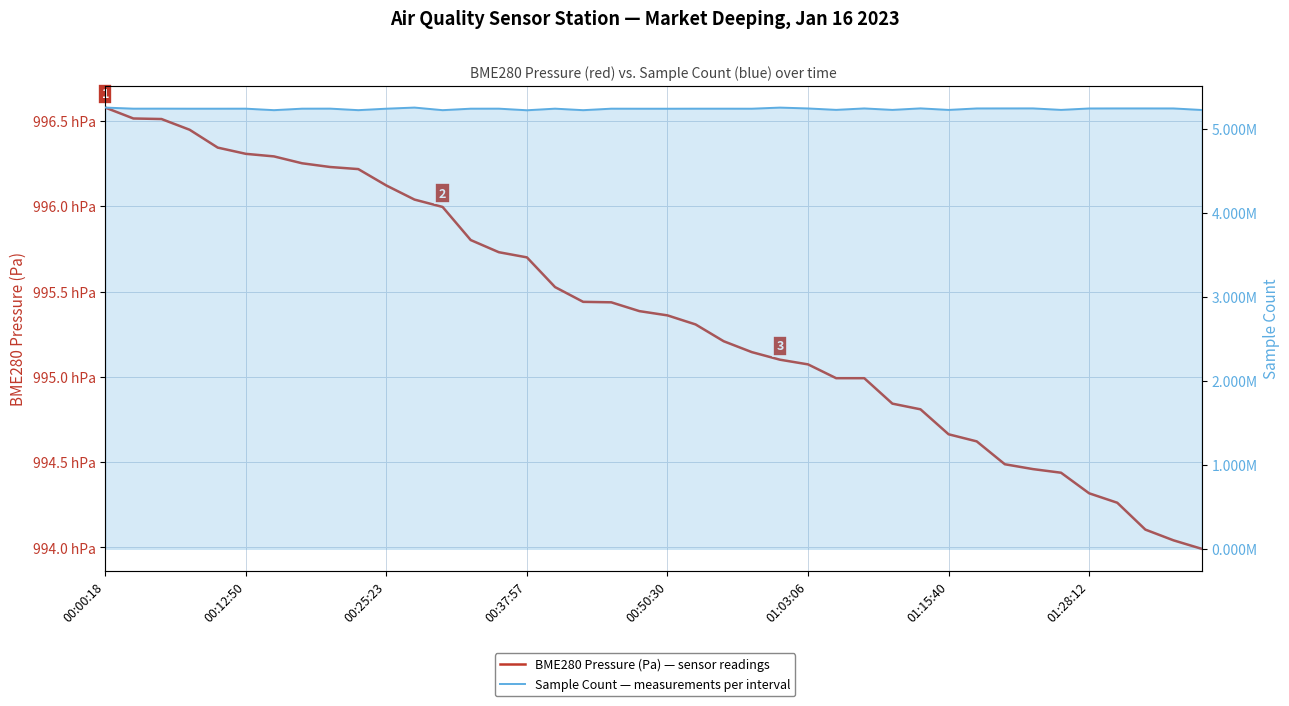

The value of BME280 Pressure (Pa) at 29 is 138278.7. True or false?

False